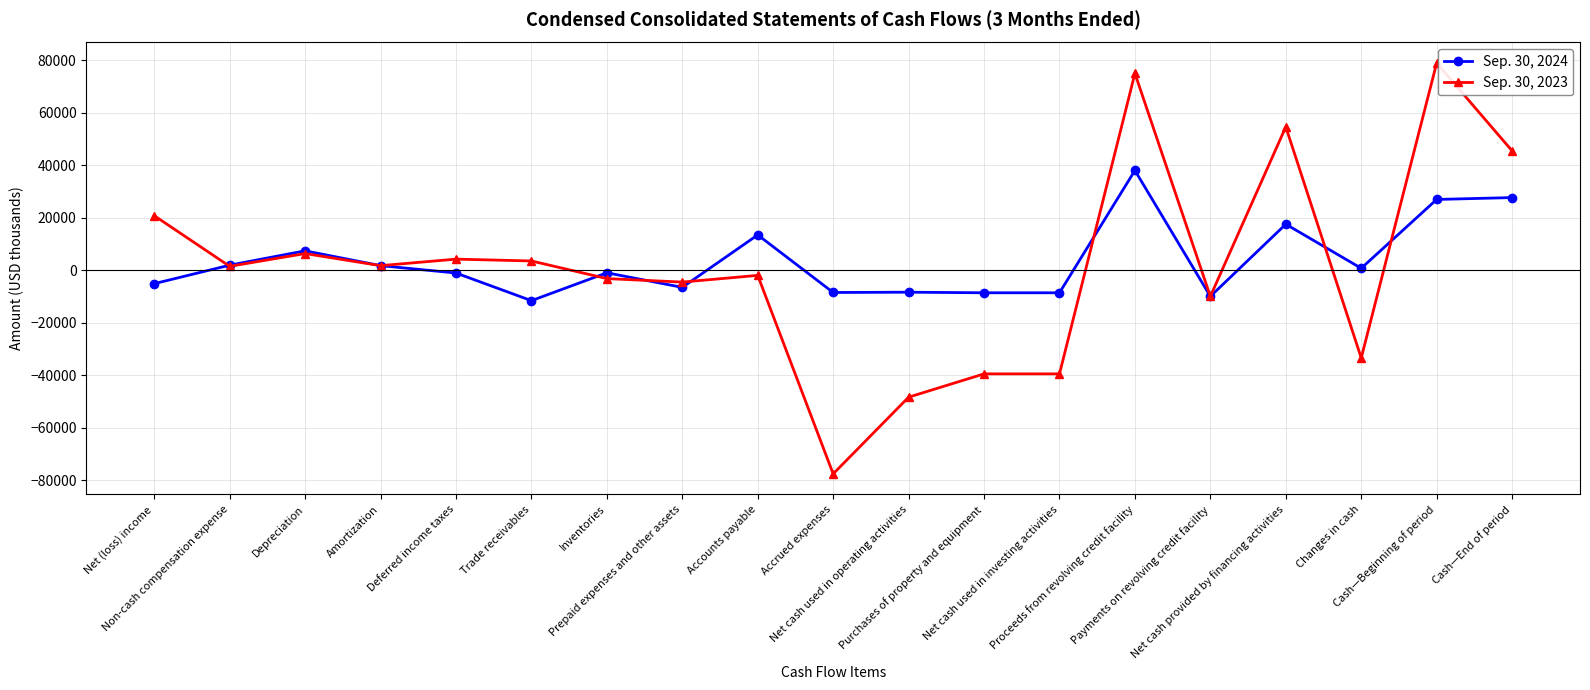

True or false: Sep. 30, 2023 has more than 0 interior local peaks.

True